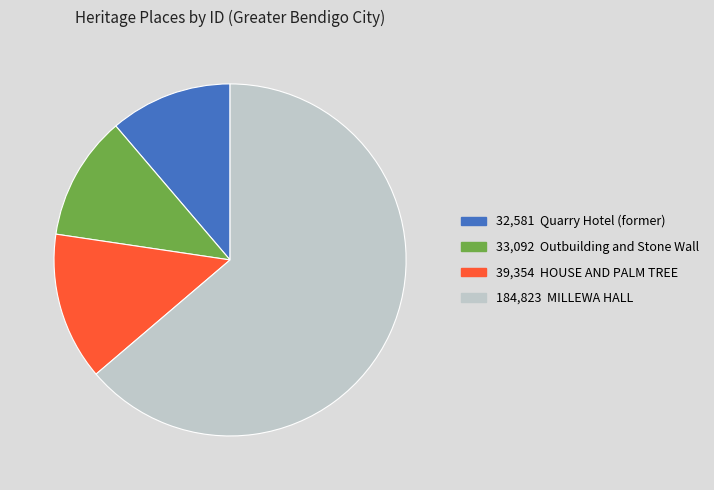

Is there any slice that represents more than half of the pie?

Yes